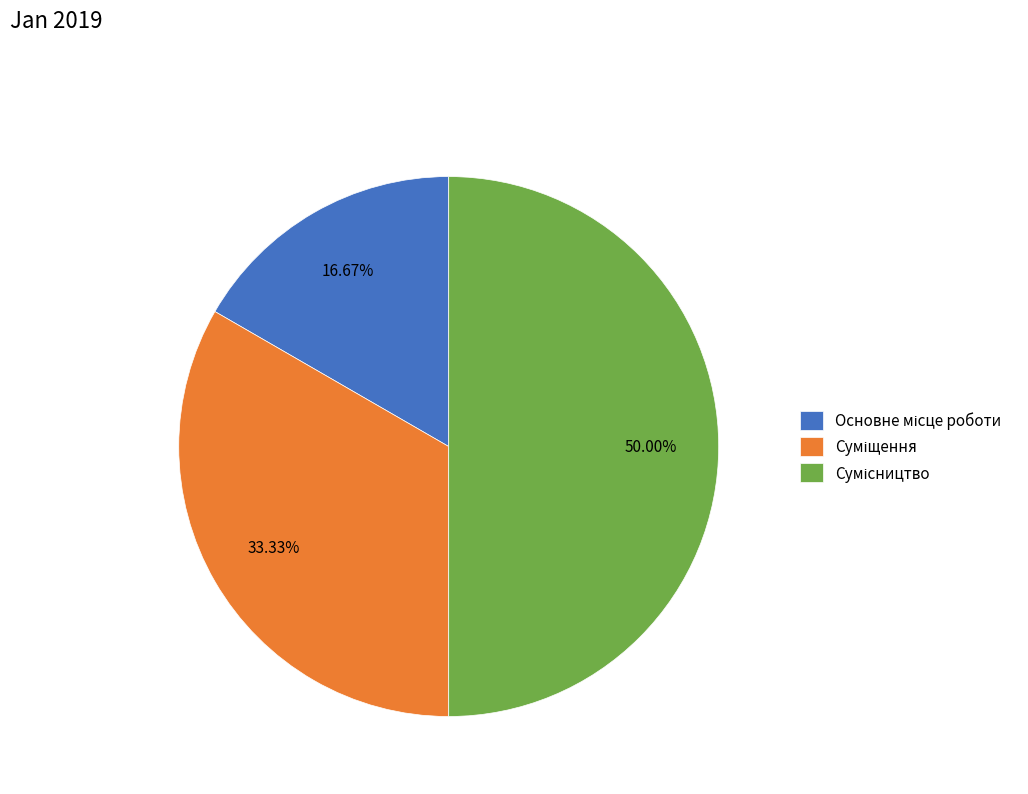

Which has a higher value, Сумісництво or Основне місце роботи?

Сумісництво